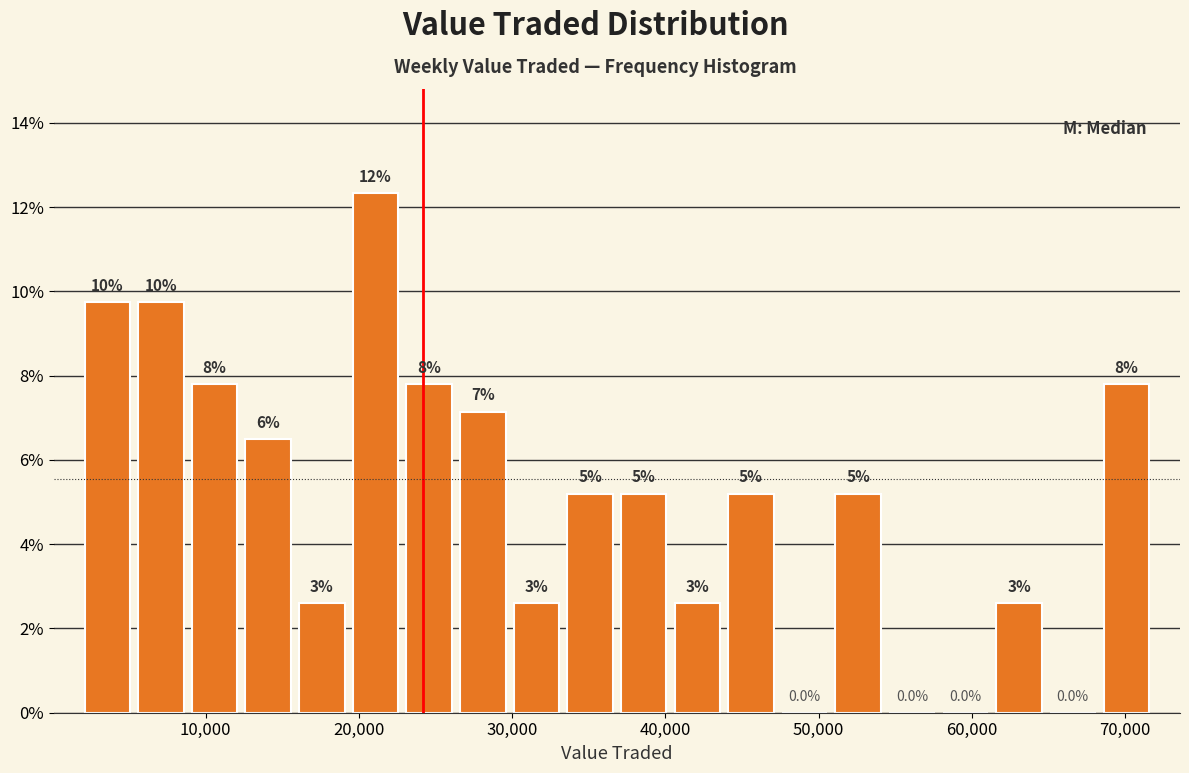

Read against the x-axis, roughly where is the centre of the tallest bar?

21000